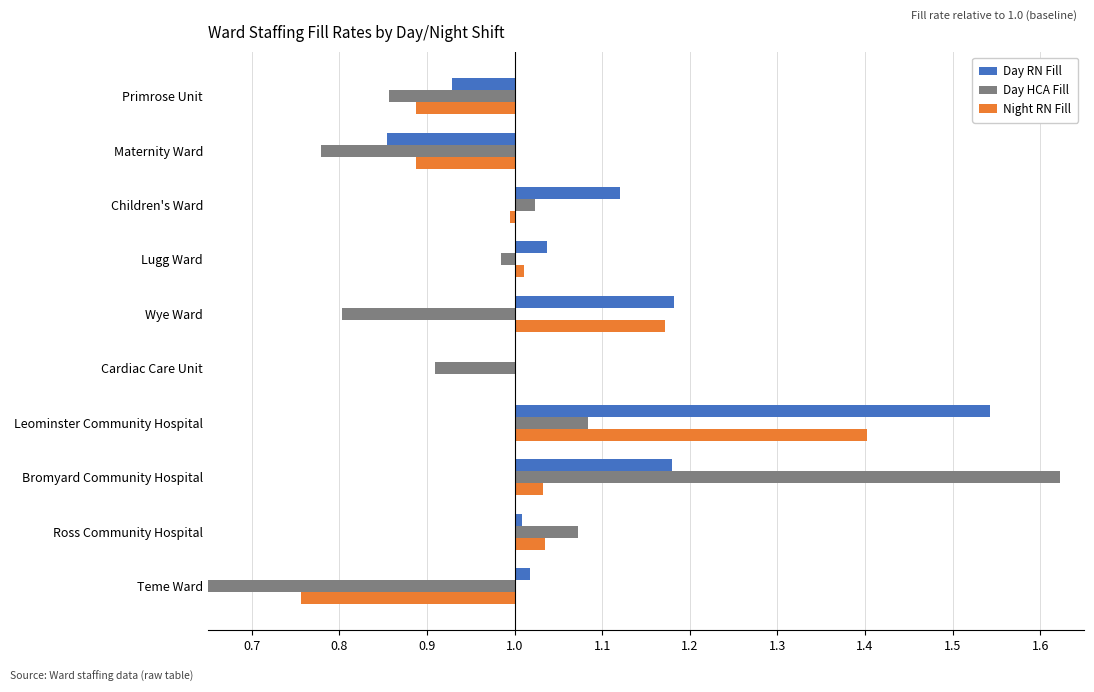

Rank the series by their average value, from lowest to highest.

Day HCA Fill, Night RN Fill, Day RN Fill